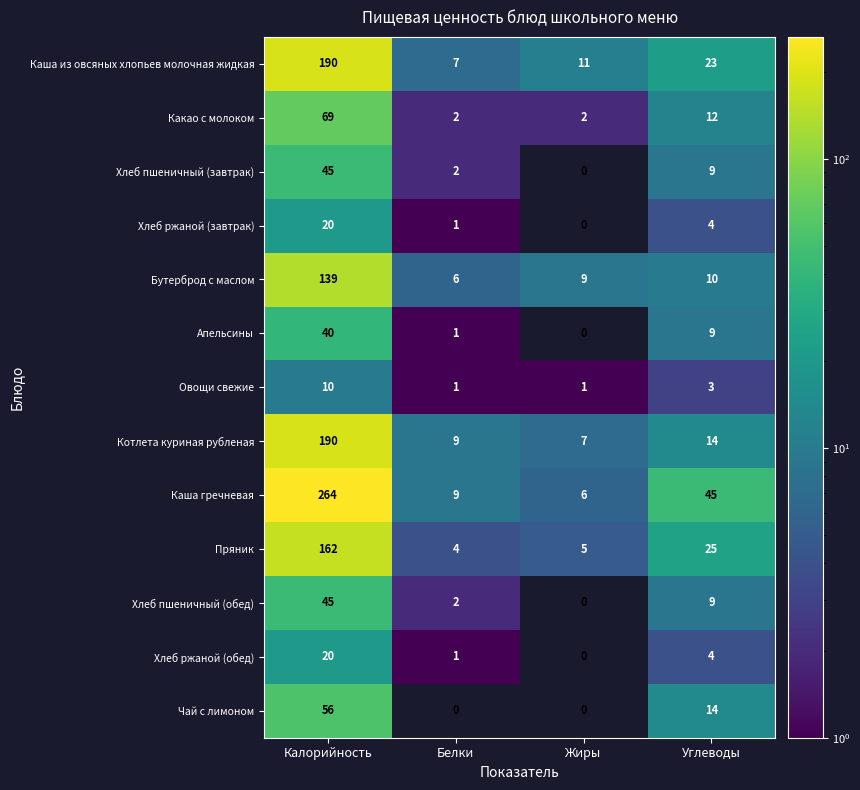

Which series has the largest total across all categories?

Каша гречневая